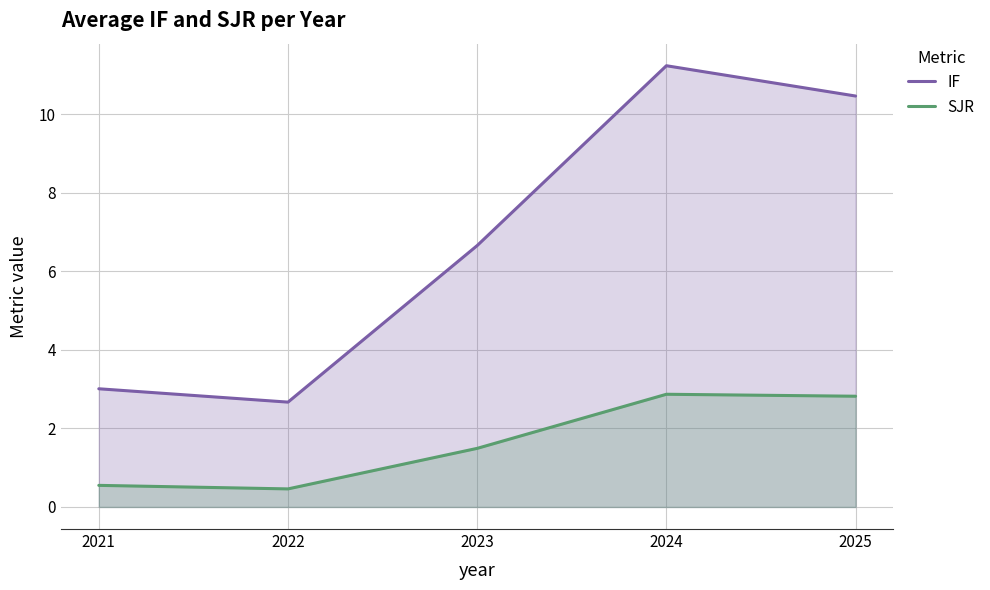

How many lines are shown in the chart?

2